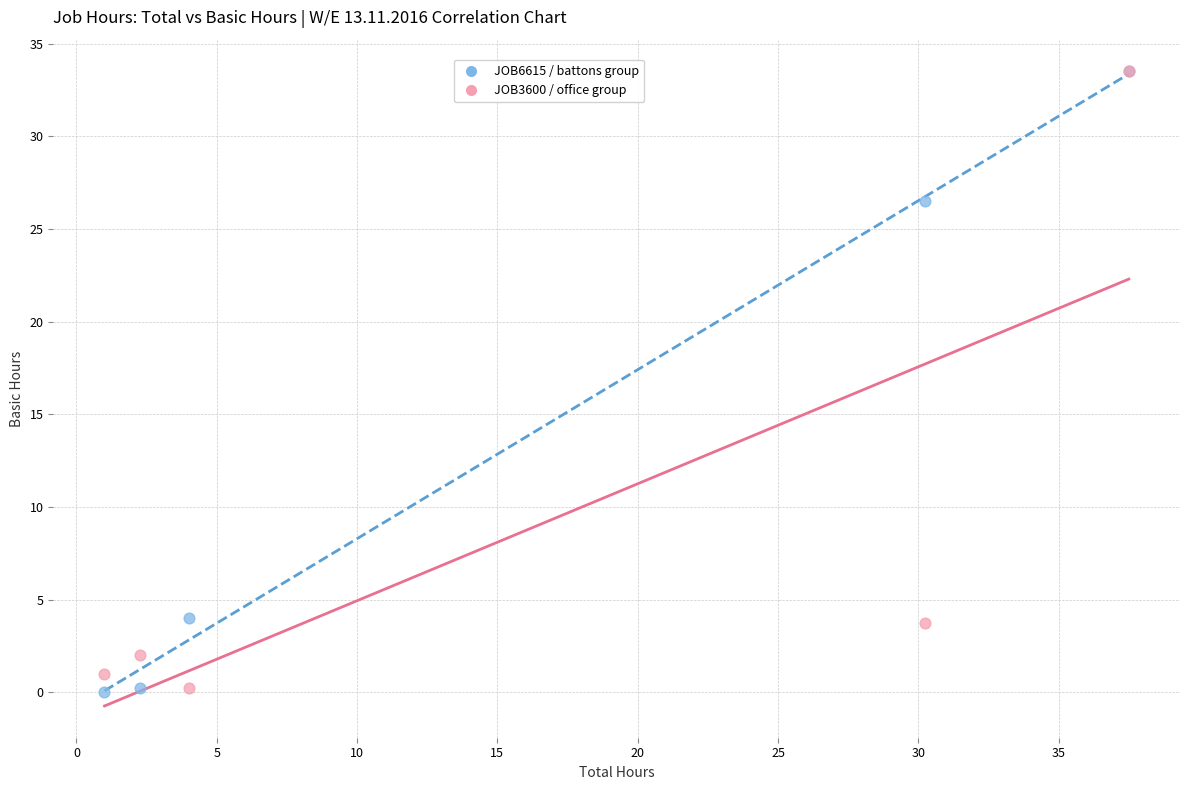

What are all the series names shown in the legend?

JOB6615 / battons group, JOB3600 / office group